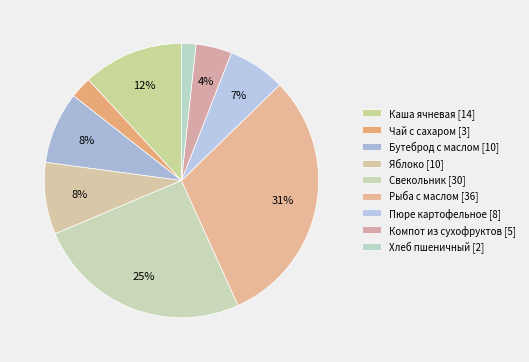

How many segments does this pie chart have?

9